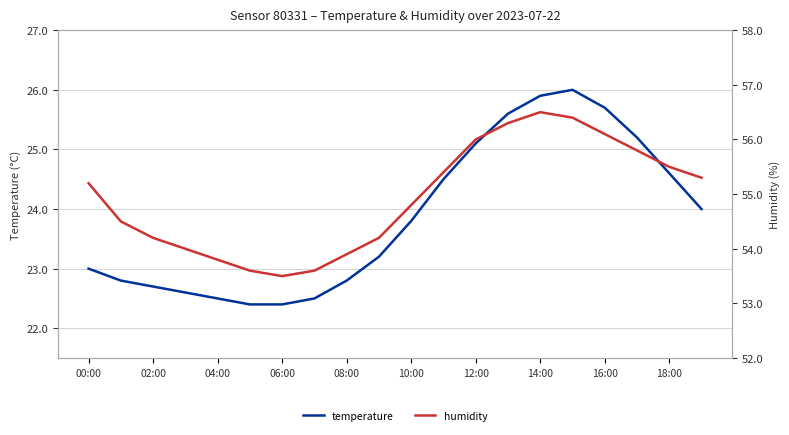

The temperature series shows 23.0 at 00:00. True or false?

True